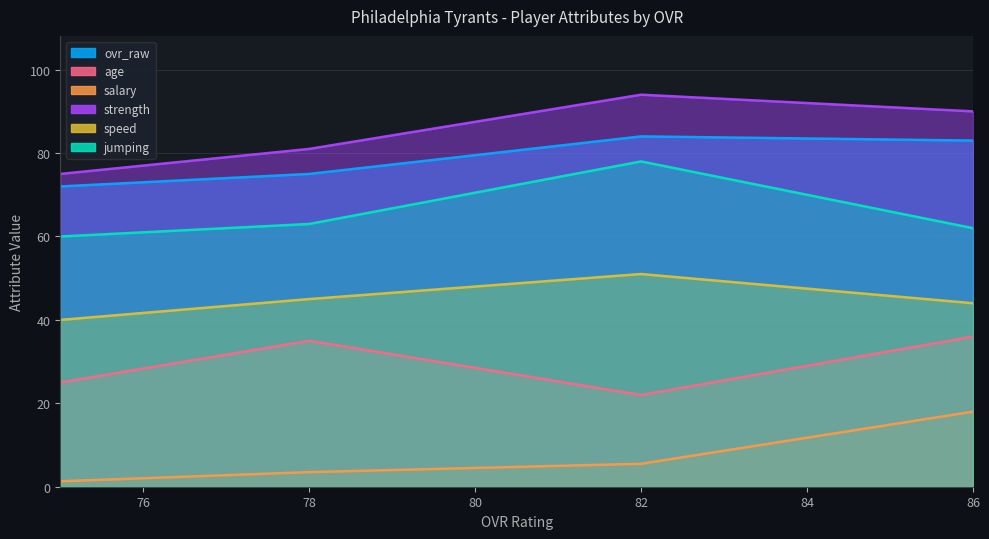

What is the spread (max minus min) of values at 82?

88.5